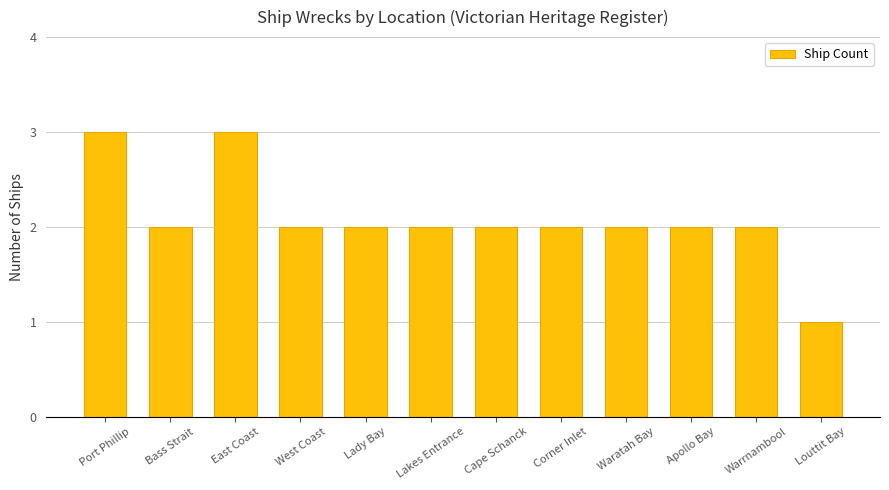

How many categories are shown in the chart?

12